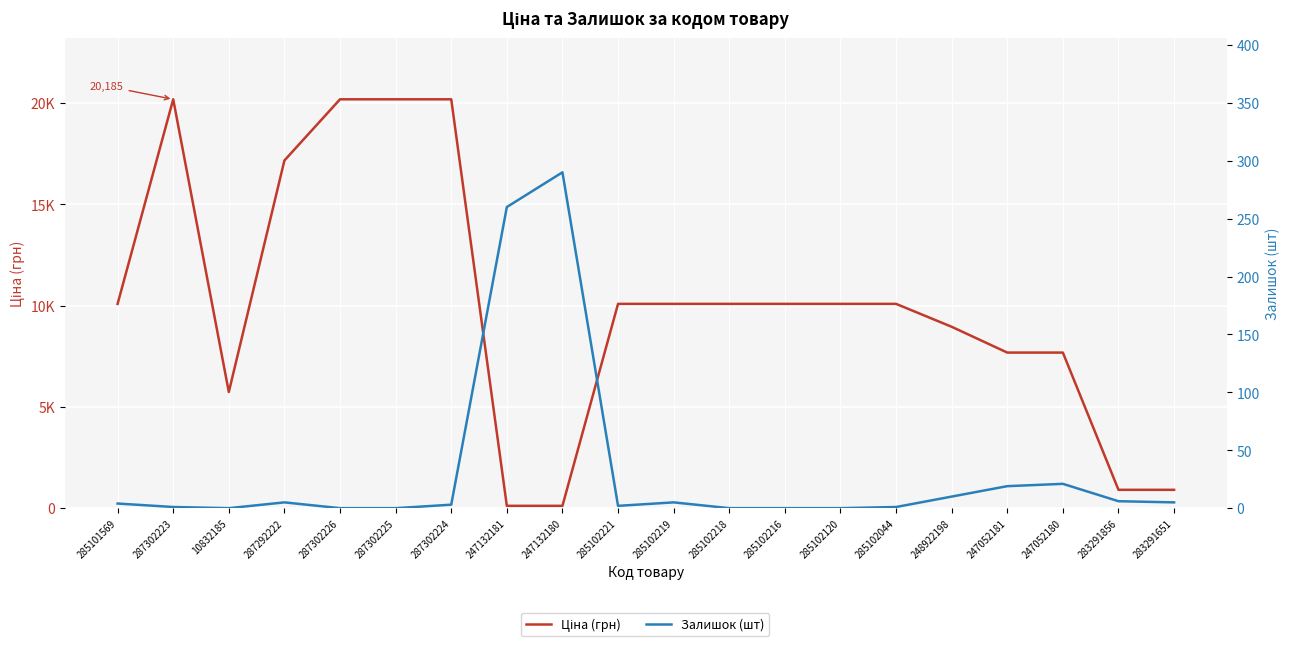

True or false: Ціна (грн) and Залишок (шт) cross at least once.

True